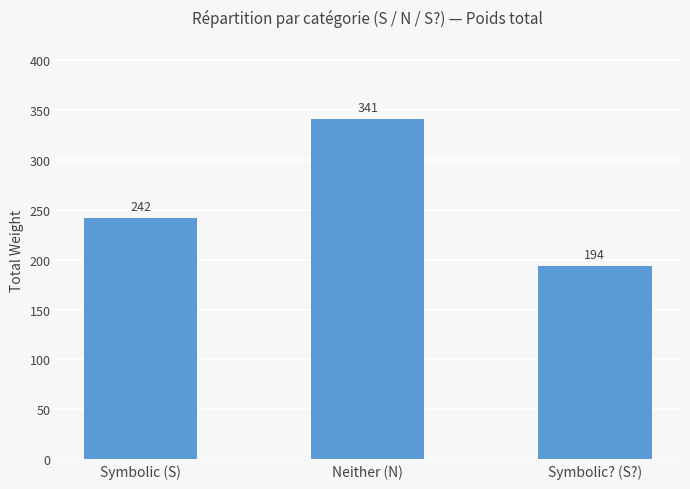

Does the chart contain stacked bars?

No